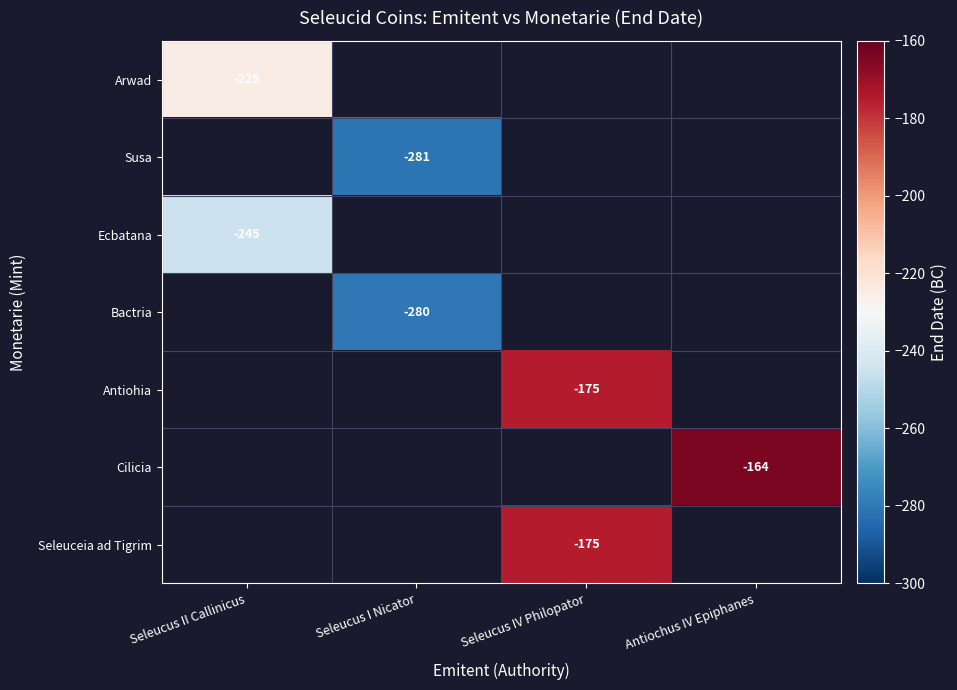

Which category has the highest value across all series?

Antiochus IV Epiphanes